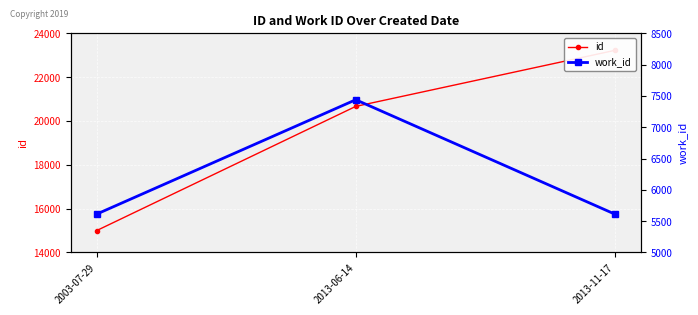

What is the maximum value shown in the chart?

23223